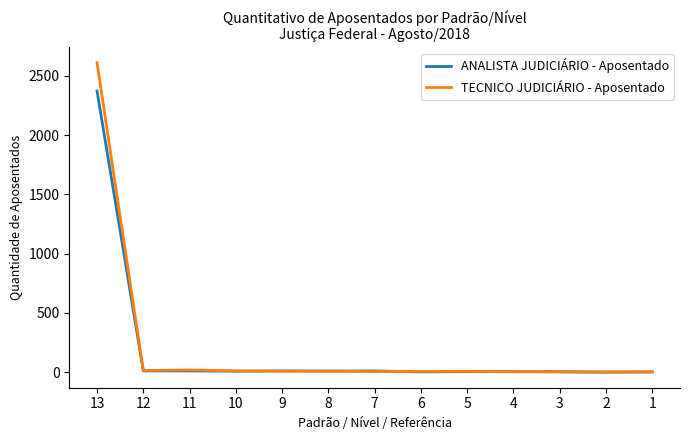

What is the maximum value shown in the chart?

2610